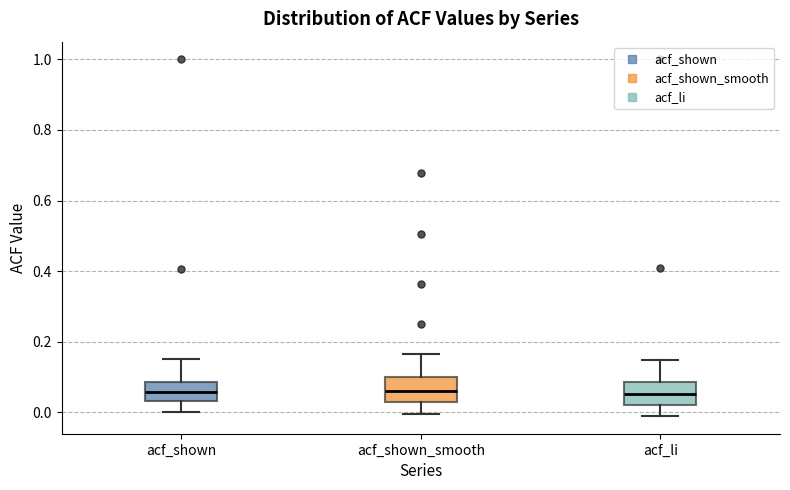

Reading left to right, transcribe this box plot: for each box, give where its median line is, the range the box spans, and where its two whiskers end, as read against the y-axis. The values are not printed on the chart, so give them approximately, as read against the axis.

acf_shown: median 0.06, box 0.04 to 0.08, whiskers 0.00 to 0.16
acf_shown_smooth: median 0.06, box 0.02 to 0.10, whiskers 0.00 to 0.16
acf_li: median 0.06, box 0.02 to 0.08, whiskers -0.02 to 0.14